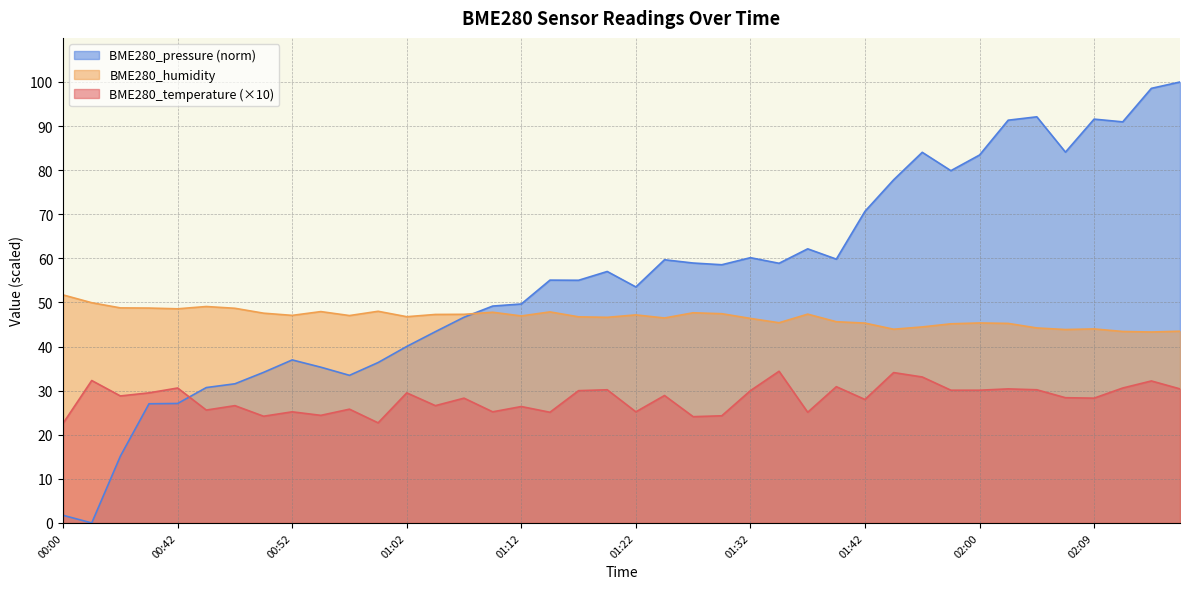

How many times do BME280_pressure and BME280_humidity cross each other?

1